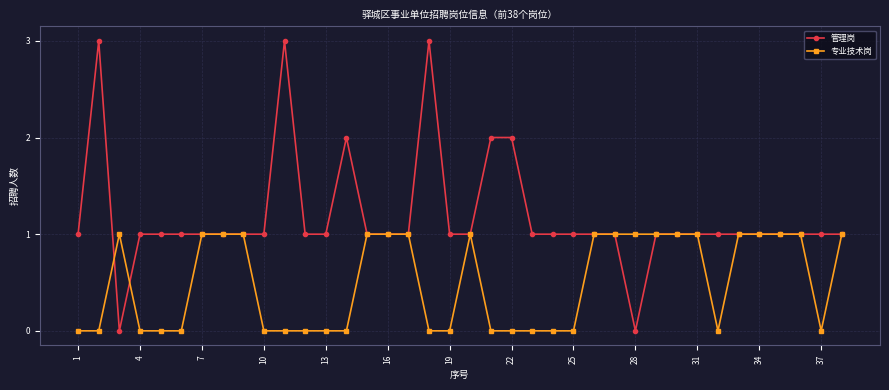

Which series has the largest total across all categories?

管理岗